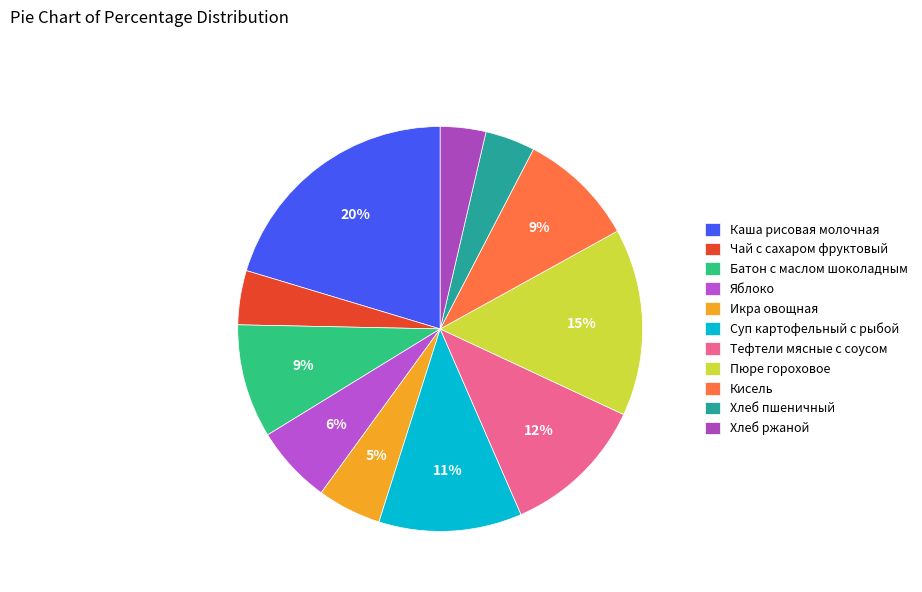

To the nearest percent, what is the difference between the largest and smallest slice percentages?

17%